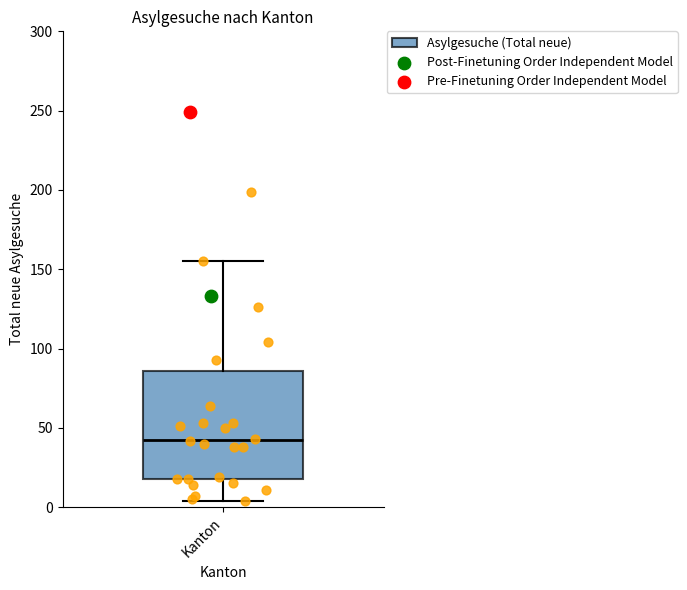

Read this box plot against the y-axis: the position of the median line, the range covered by the box, and the ends of both whiskers. The values are not printed on the chart, so give them approximately, as read against the axis.

median 45, box 20 to 85, whiskers 5 to 155